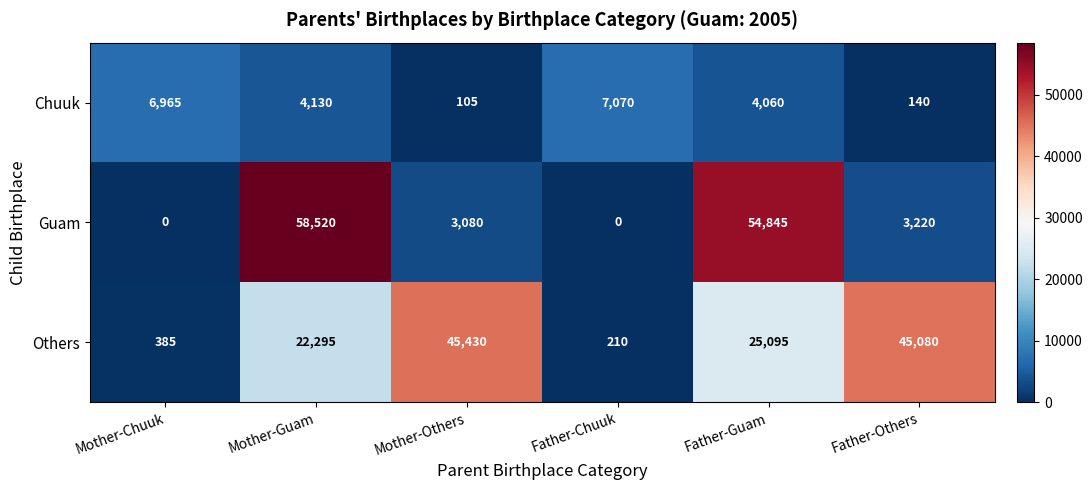

What is the difference between the maximum and minimum values in the Chuuk series?

6965